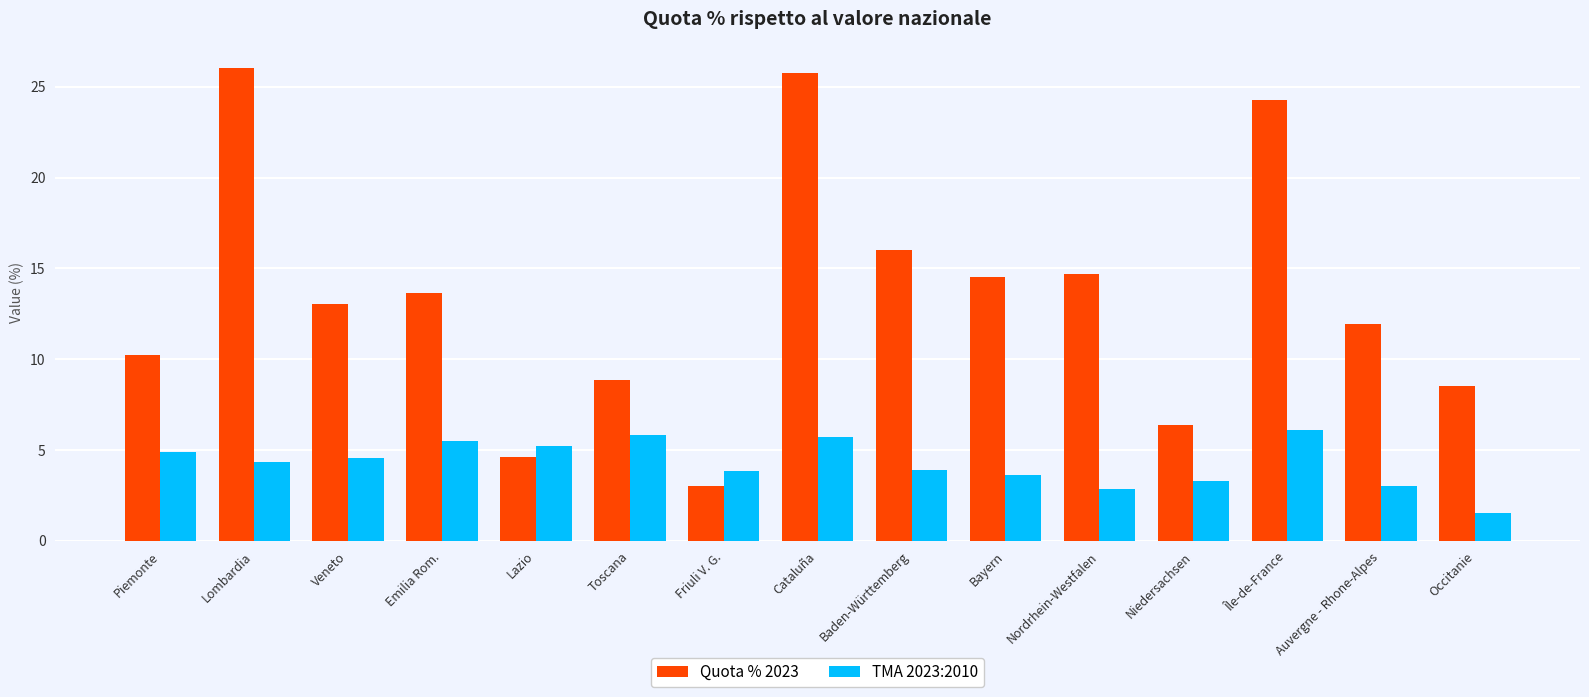

The TMA 2023:2010 series shows 6.1 at Île-de-France. True or false?

True